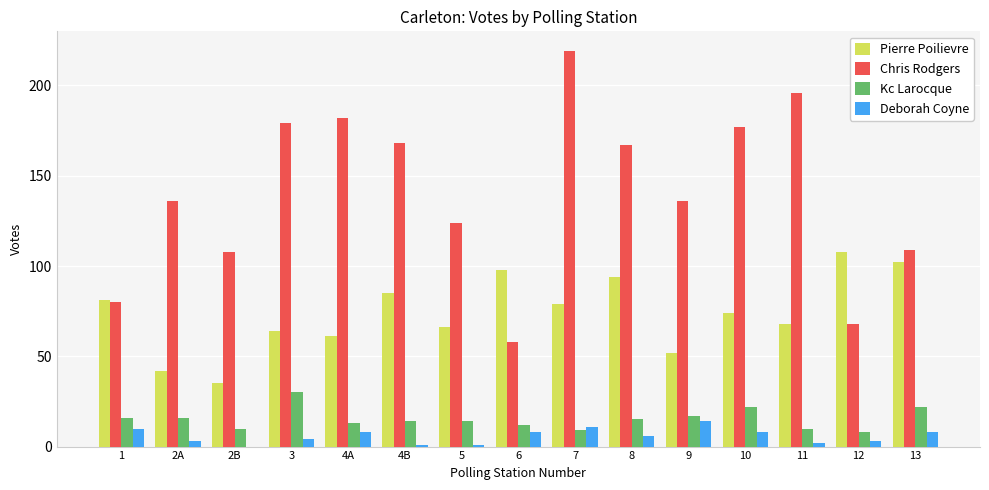

What is the approximate value of Pierre Poilievre at 2B?

35